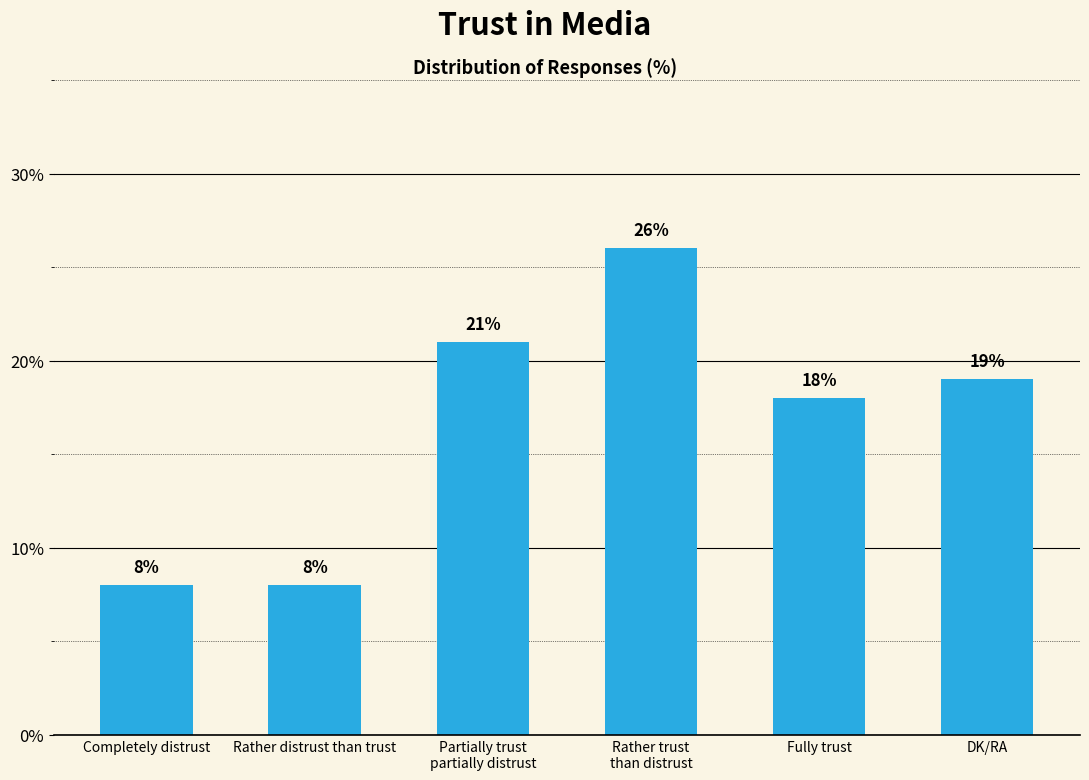

What is the value of the 2nd bar from the left?

8